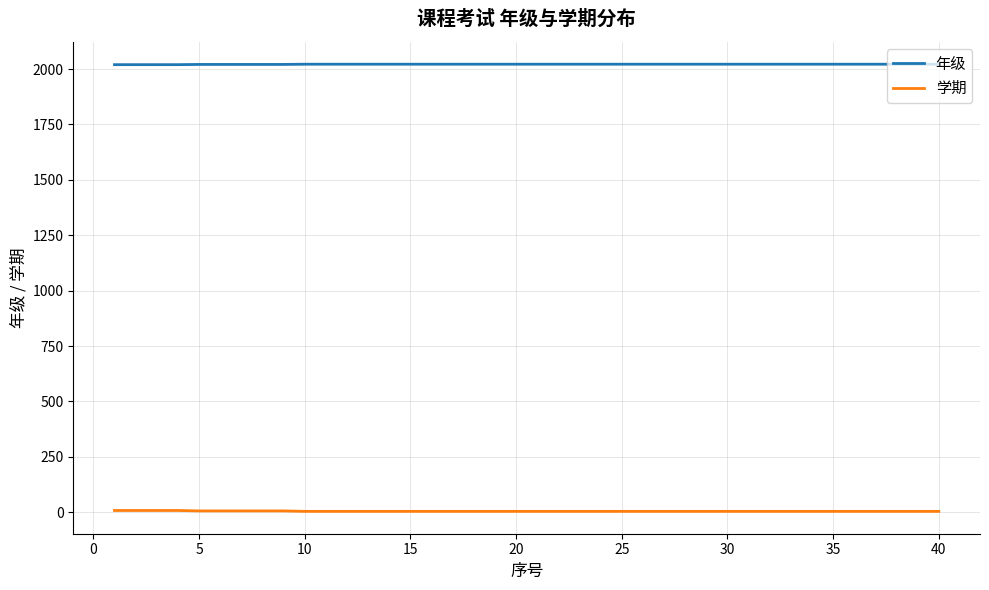

What is the minimum value shown in the chart?

4